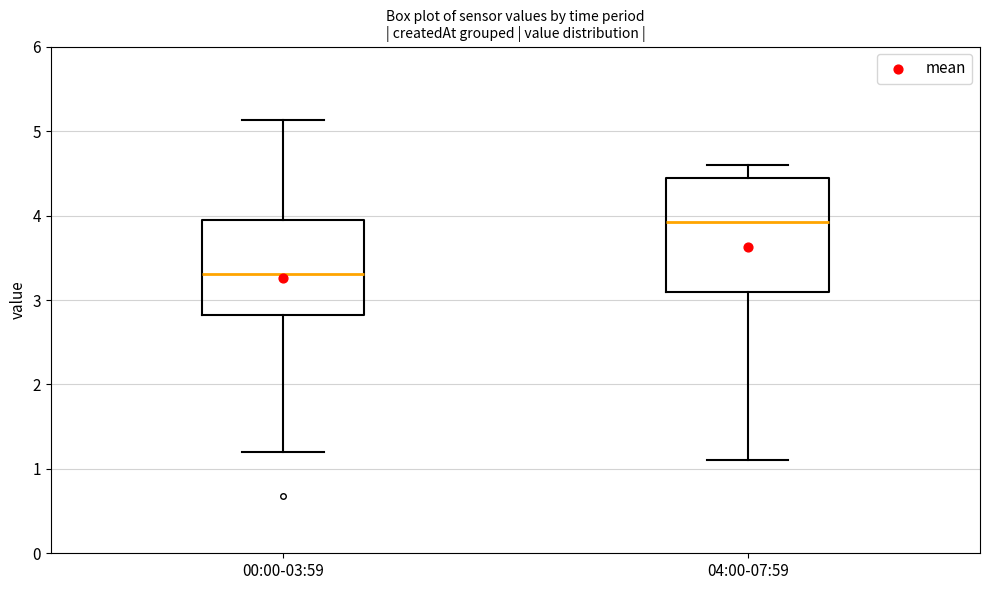

Reading left to right, read every box against the y-axis: the position of its median line, the range the box covers, and the ends of its whiskers. The values are not printed on the chart, so give them approximately, as read against the axis.

00:00-03:59: median 3.3, box 2.8 to 4.0, whiskers 1.2 to 5.1
04:00-07:59: median 3.9, box 3.1 to 4.4, whiskers 1.1 to 4.6